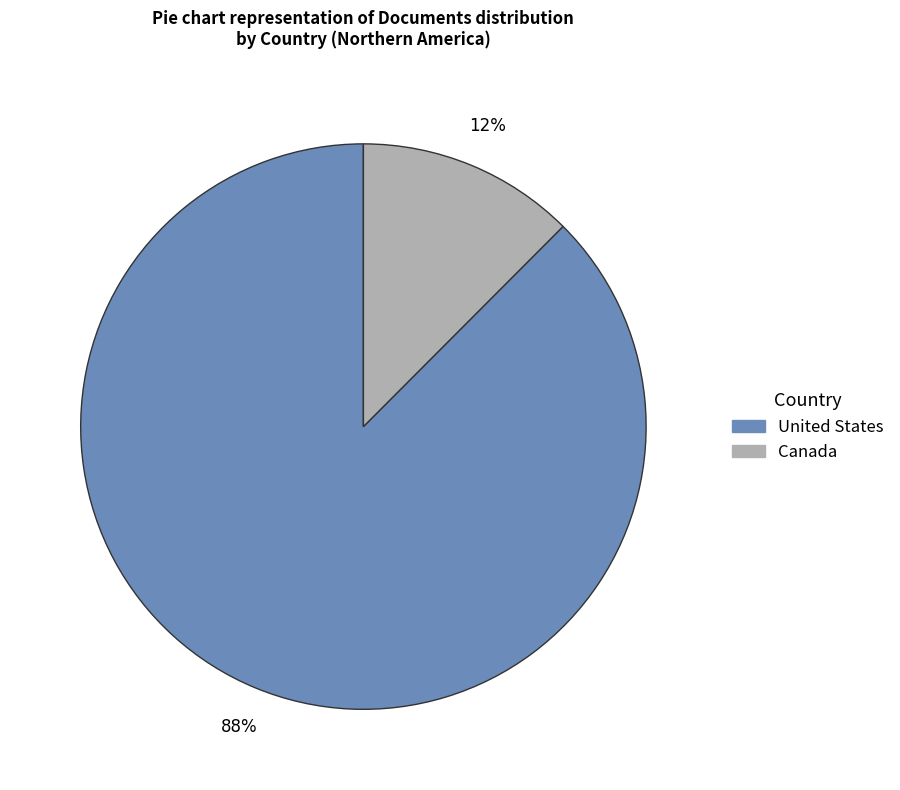

To the nearest percent, what is the average slice percentage?

50%